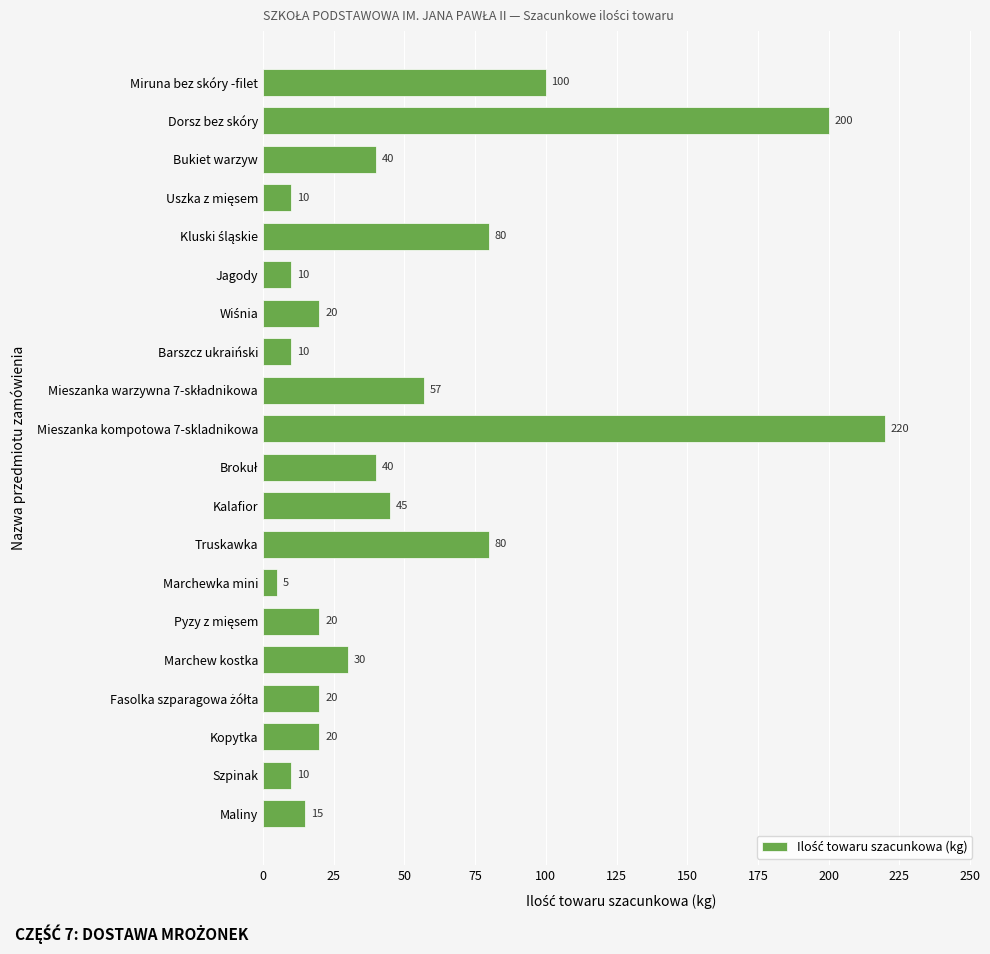

Reading top to bottom, what are all the values shown in this chart?

100	200	40	10	80	10	20	10	57	220	40	45	80	5	20	30	20	20	10	15